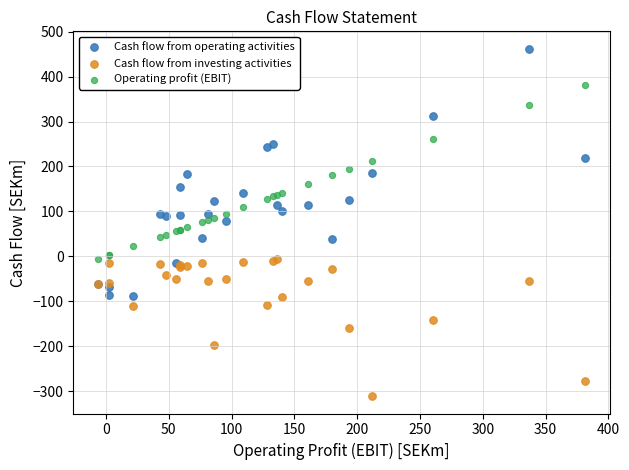

Which series contains the lowest Y value?

Cash flow from investing activities